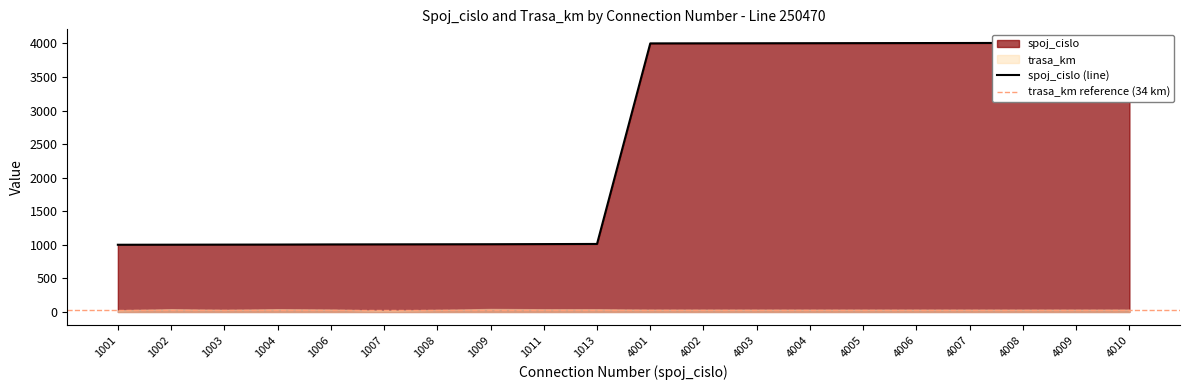

At which category does the chart reach its minimum across all series?

1001